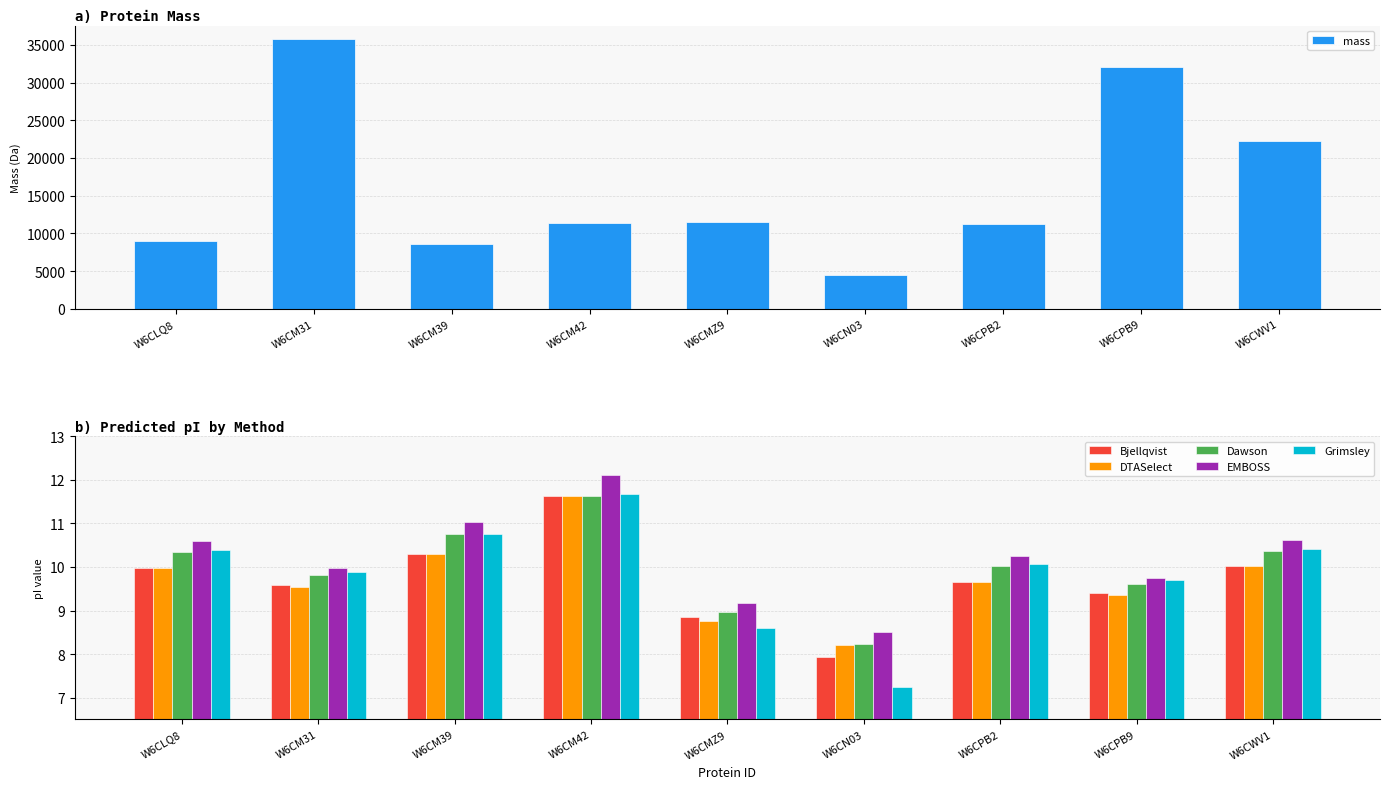

How many distinct data groups are displayed?

6